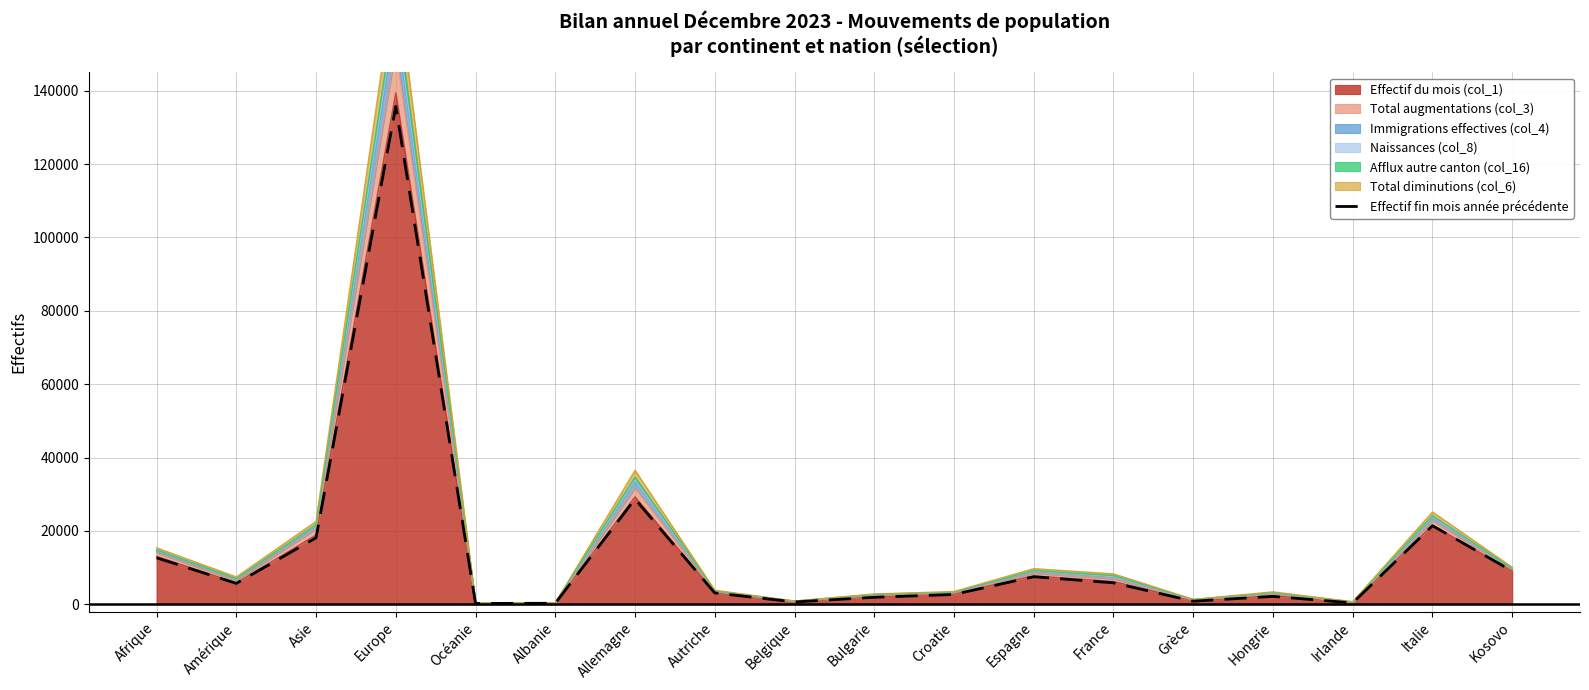

Reading left to right, extract all data points from this chart.

Afrique=12688	Amérique=5708	Asie=18142	Europe=135742	Océanie=241	Albanie=296	Allemagne=28700	Autriche=3110	Belgique=648	Bulgarie=1915	Croatie=2699	Espagne=7523	France=5857	Grèce=852	Hongrie=2162	Irlande=389	Italie=21435	Kosovo=9059